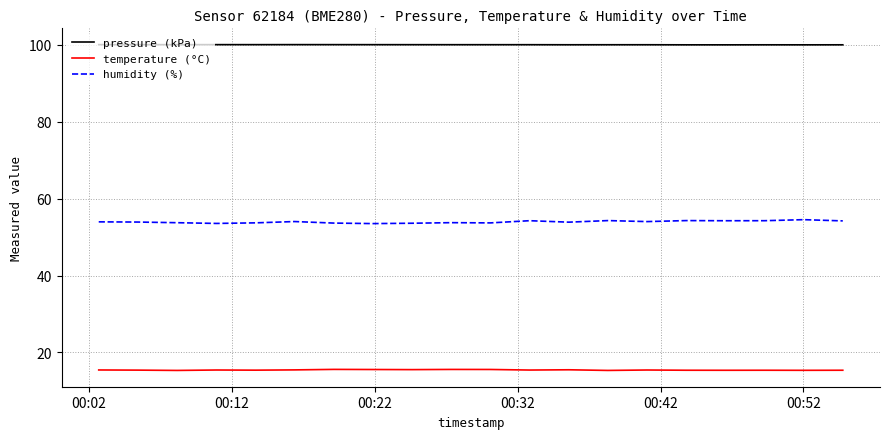

What is the lowest value of the pressure (kPa) series?

100.0